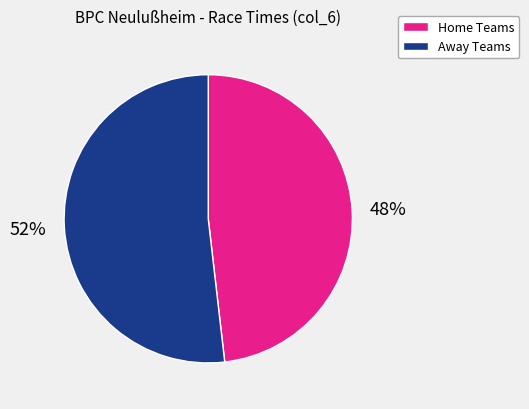

To the nearest percent, what is the average slice percentage?

50%